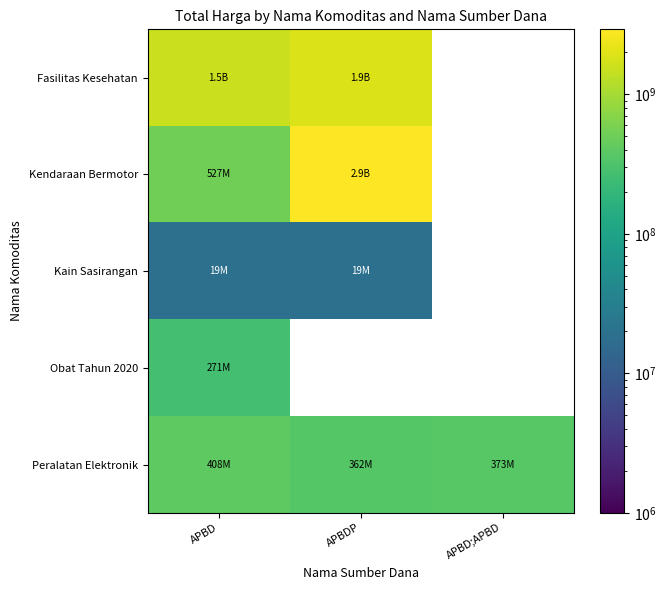

Read the Peralatan Elektronik value at APBD.

407696000.0